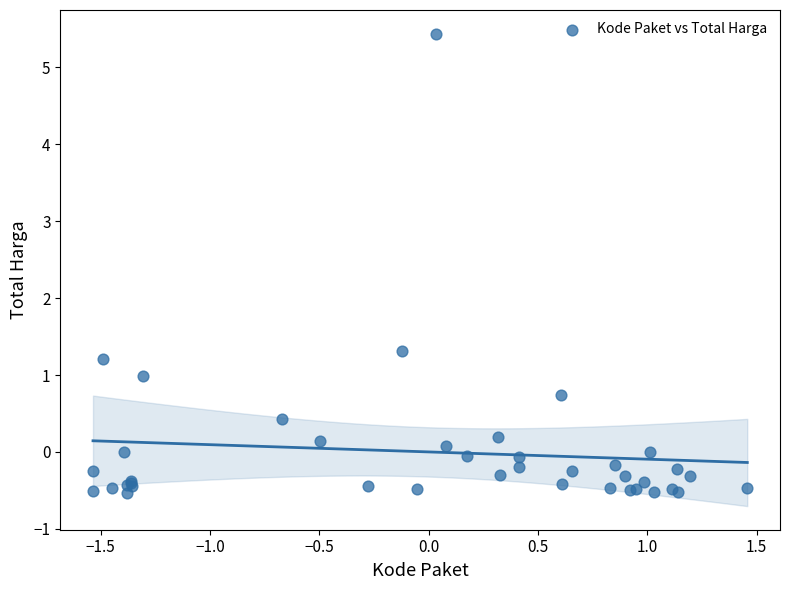

What Y value in the scatter plot is closest to 2?

1.3